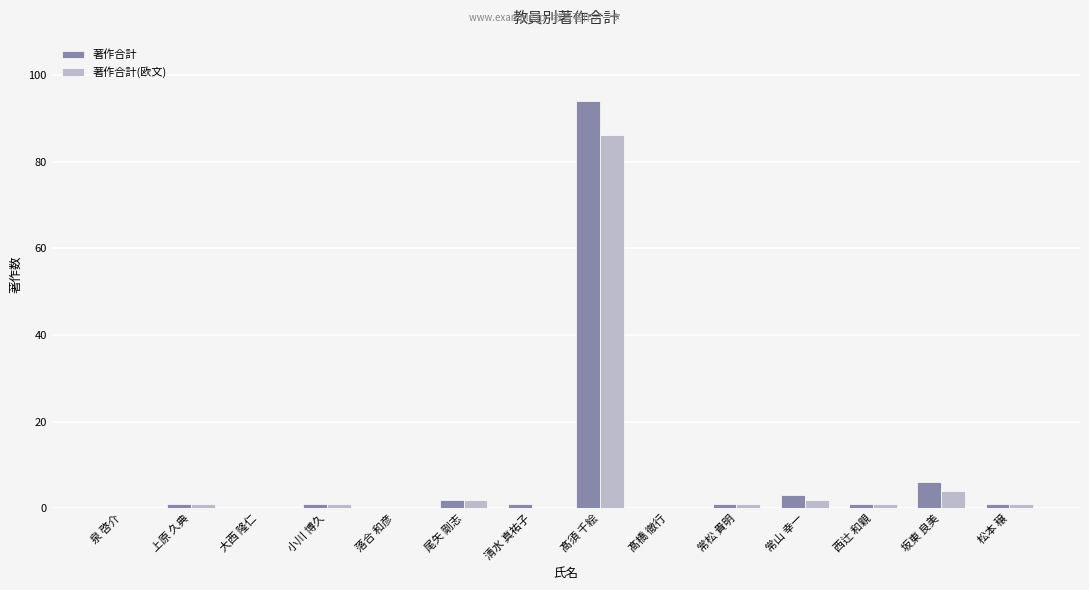

Reading left to right, list all the values displayed in this chart.

著作合計: 0	1	0	1	0	2	1	94	0	1	3	1	6	1
著作合計(欧文): 0	1	0	1	0	2	0	86	0	1	2	1	4	1